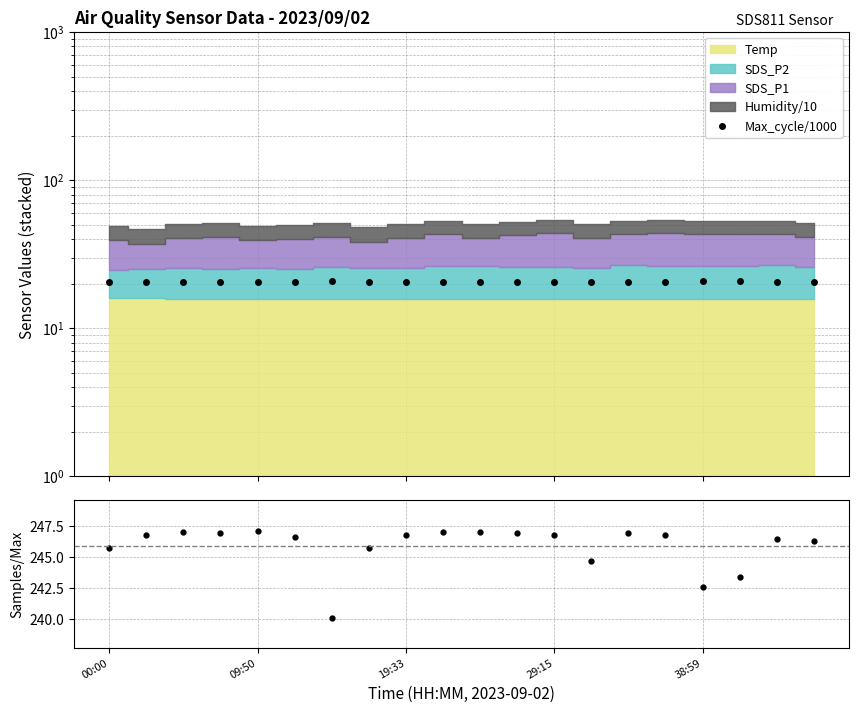

How many categories are shown in the chart?

20